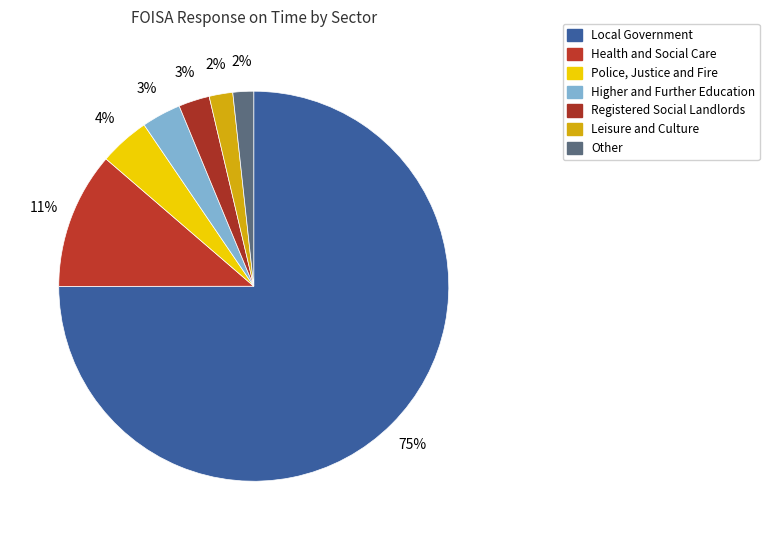

Count the number of slices in the pie.

7